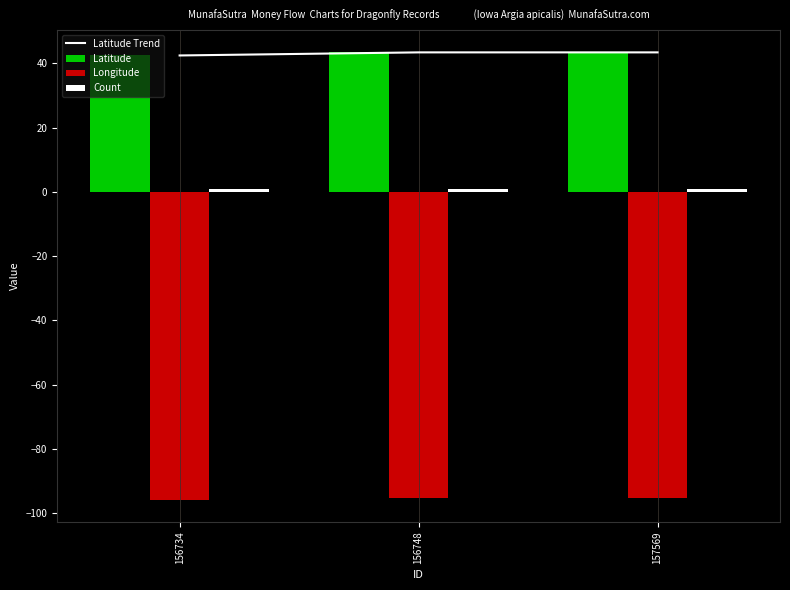

Which series has the largest total across all categories?

Latitude Trend